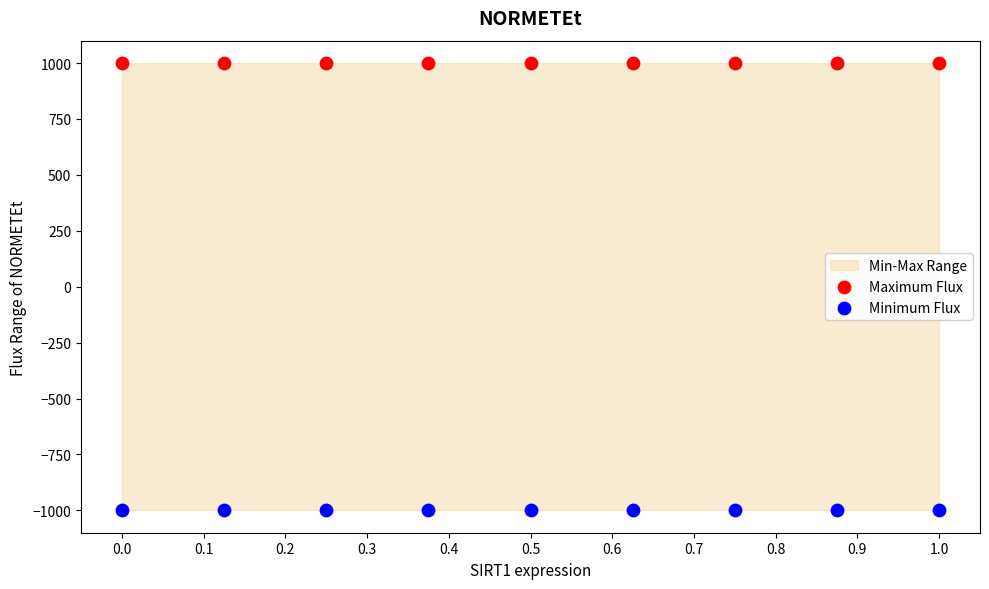

Which series reaches the minimum Y coordinate?

Minimum Flux